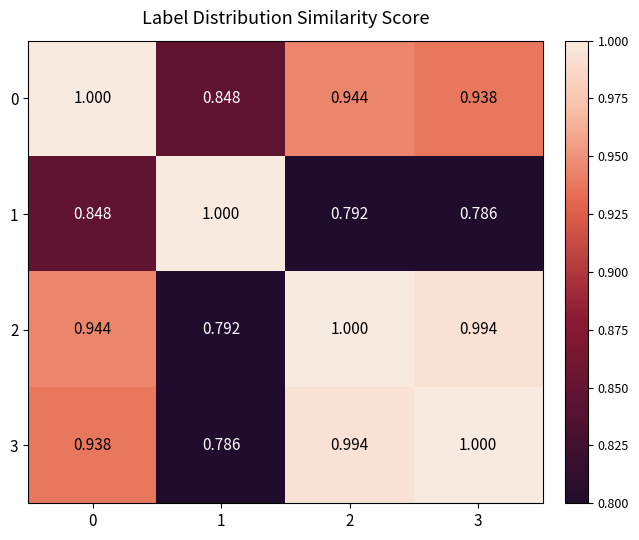

What is the maximum value shown in the chart?

1.0